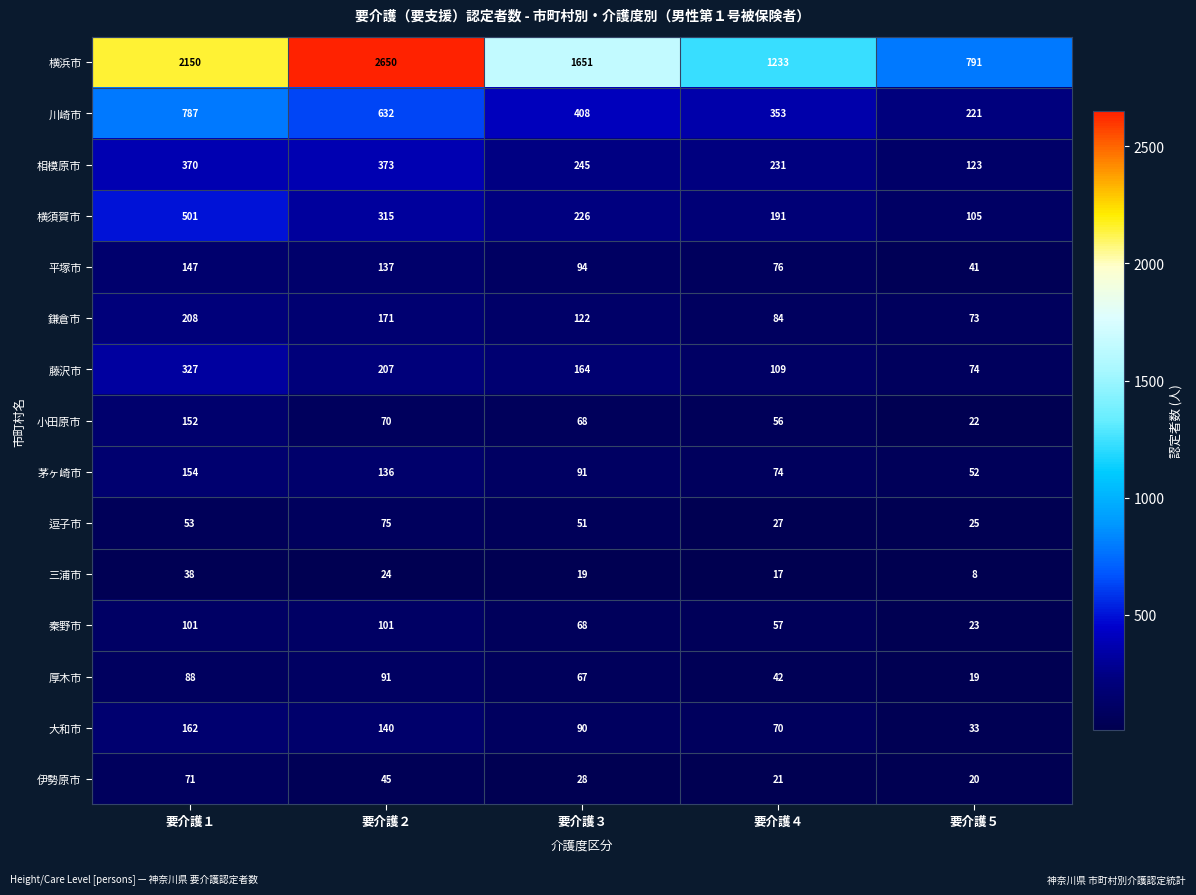

True or false: 鎌倉市 has a value of 137 at 要介護４.

False